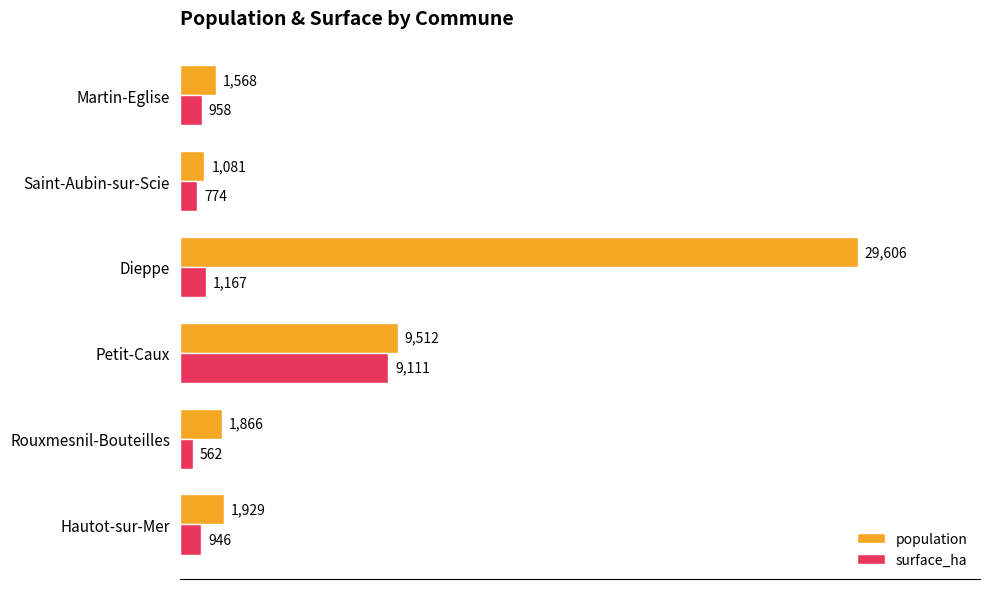

List the series in order of their overall mean, highest first.

population, surface_ha